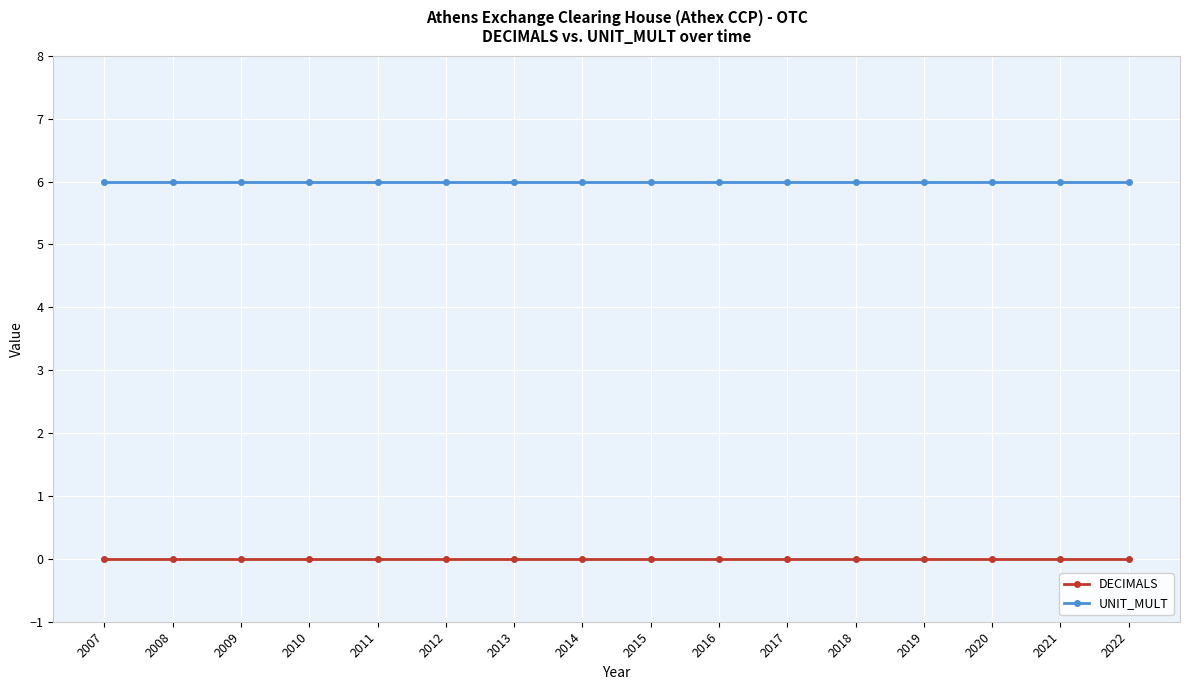

Reading left to right, transcribe all the data shown in this chart.

DECIMALS: 2007=0	2008=0	2009=0	2010=0	2011=0	2012=0	2013=0	2014=0	2015=0	2016=0	2017=0	2018=0	2019=0	2020=0	2021=0	2022=0
UNIT_MULT: 2007=6	2008=6	2009=6	2010=6	2011=6	2012=6	2013=6	2014=6	2015=6	2016=6	2017=6	2018=6	2019=6	2020=6	2021=6	2022=6